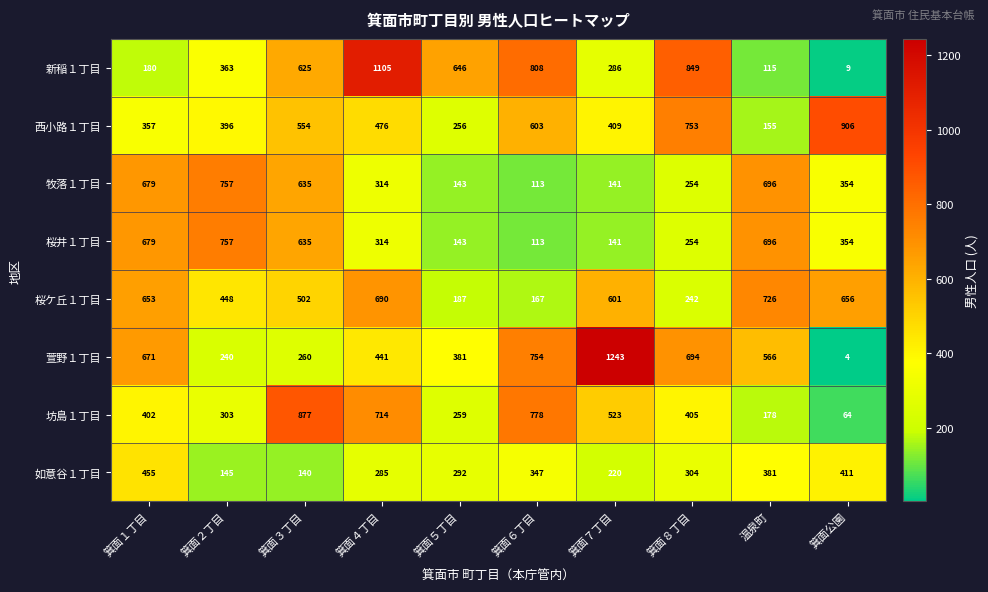

Rank the categories by 西小路１丁目 value from highest to lowest.

箕面公園, 箕面８丁目, 箕面６丁目, 箕面３丁目, 箕面４丁目, 箕面７丁目, 箕面２丁目, 箕面１丁目, 箕面５丁目, 温泉町